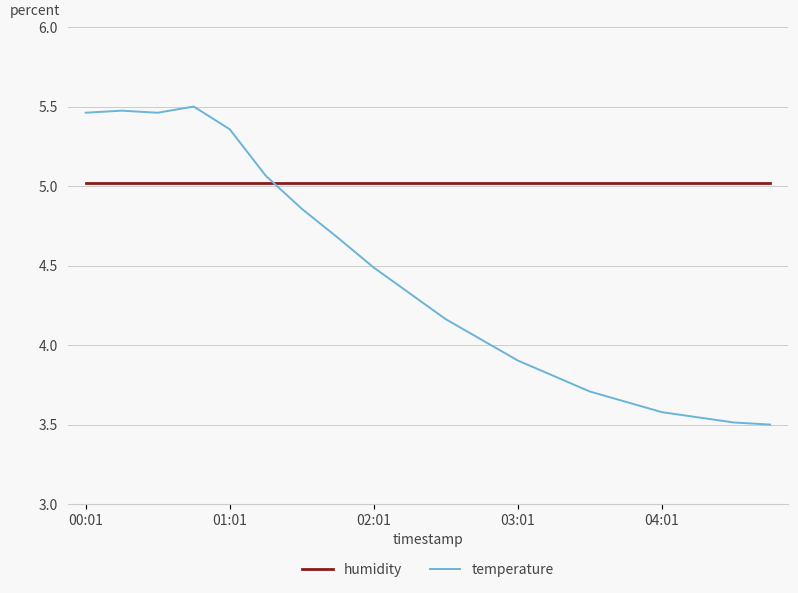

What is the lowest value of the humidity series?

5.0